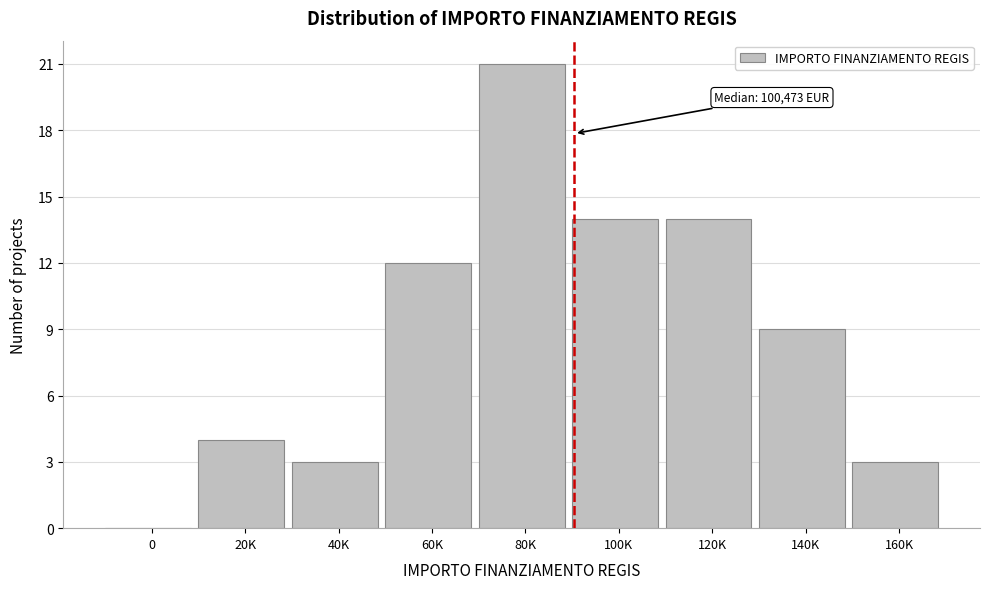

Reading right to left, transcribe all the data shown in this chart.

160K=3	140K=9	120K=14	100K=14	80K=21	60K=12	40K=3	20K=4	0=0